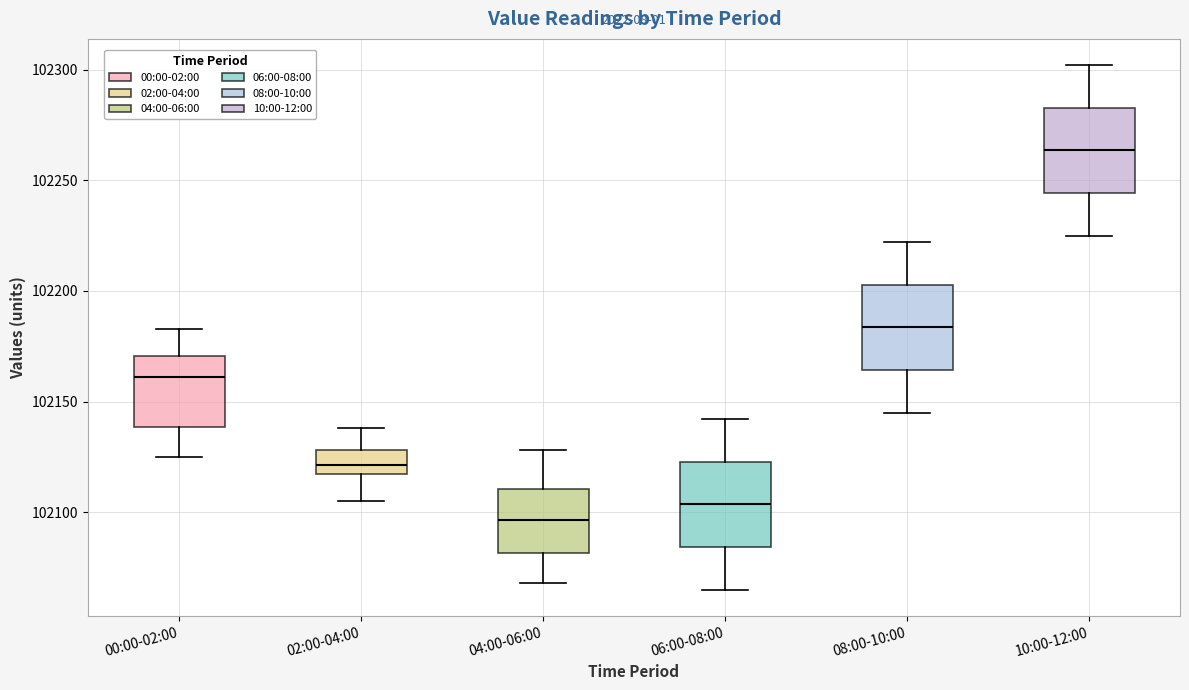

Where does the lower whisker of the box for 02:00-04:00 end on the y-axis? The values are not printed on the chart, so give them approximately, as read against the axis.

102105